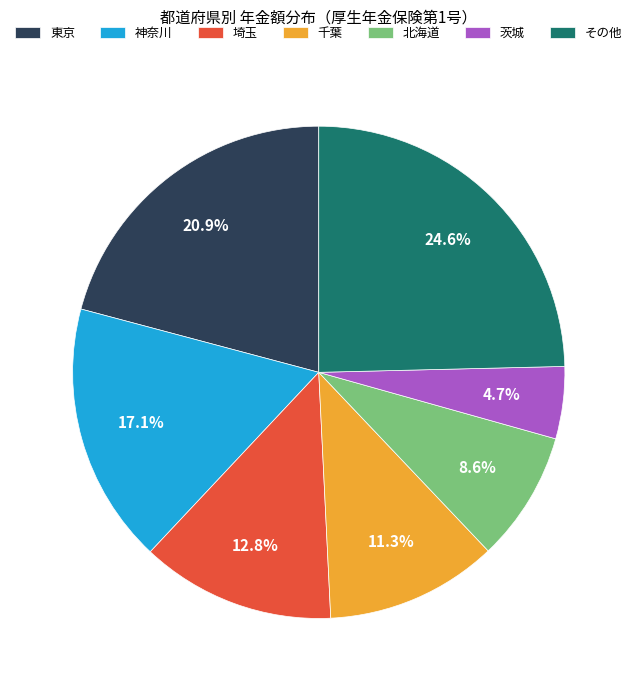

Which has a higher value, その他 or 神奈川?

その他